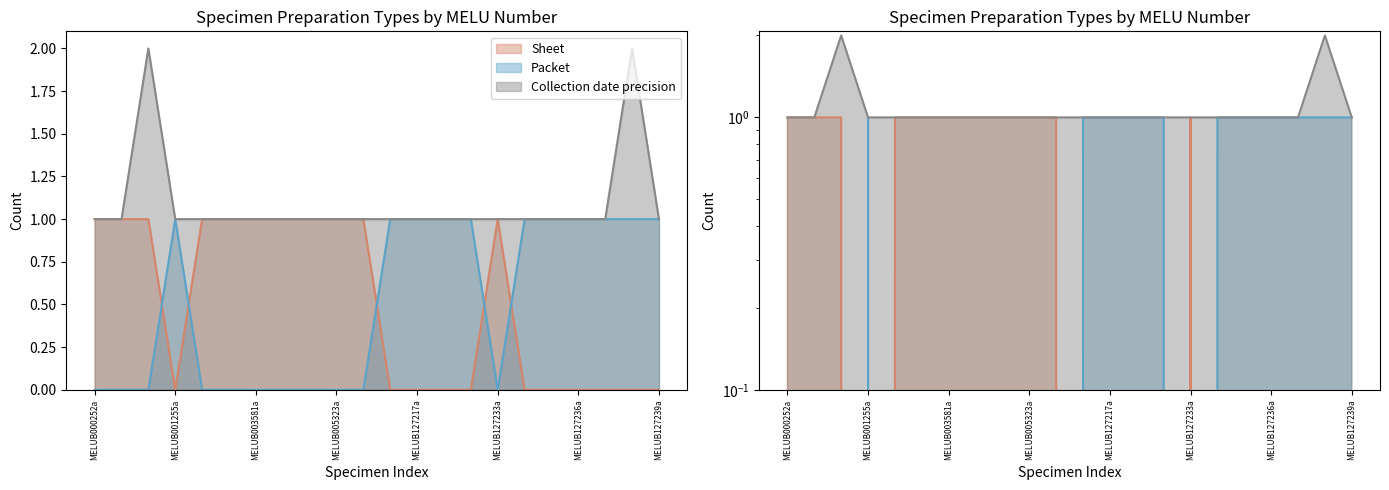

In Sheet, how many points are lower than both neighbors (excluding endpoints)?

1